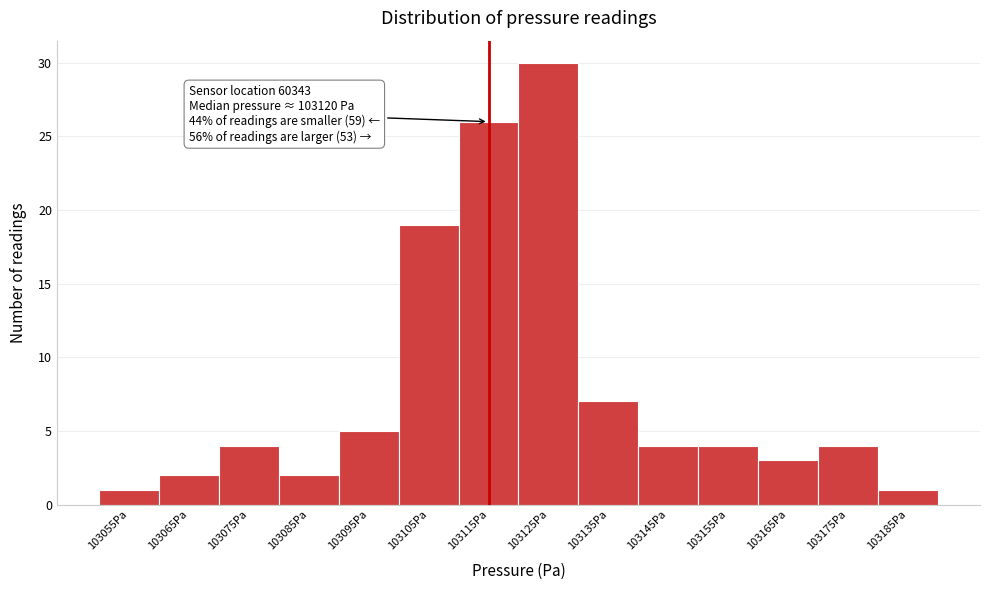

Reading left to right, transcribe all the data shown in this chart.

103055Pa=1	103065Pa=2	103075Pa=4	103085Pa=2	103095Pa=5	103105Pa=19	103115Pa=26	103125Pa=30	103135Pa=7	103145Pa=4	103155Pa=4	103165Pa=3	103175Pa=4	103185Pa=1